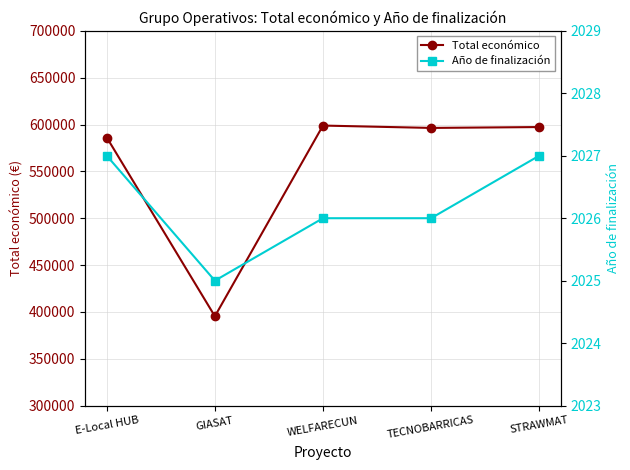

True or false: Año de finalización and Total económico intersect in this chart.

False